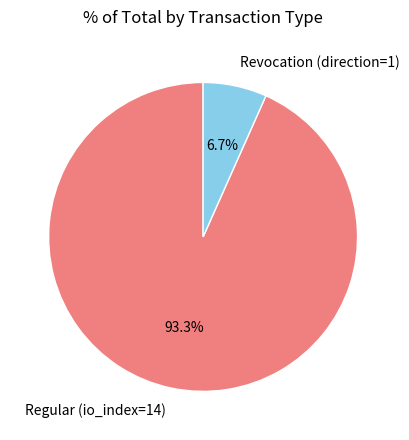

What is the total percentage of Regular and Revocation?

100.0%